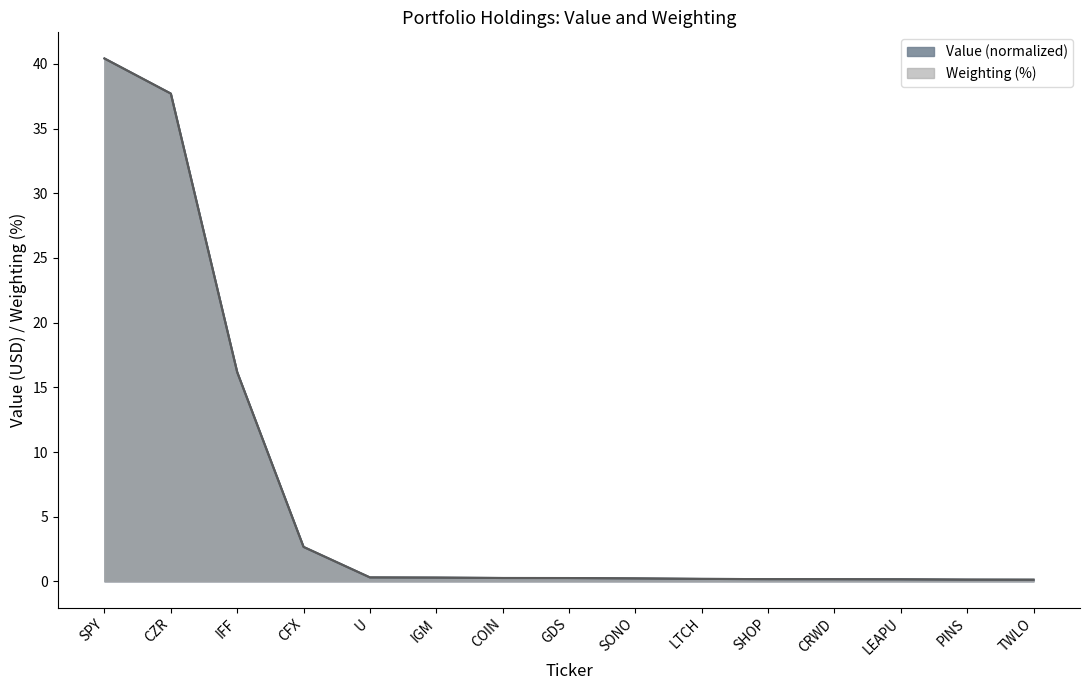

What is the difference between the second highest and minimum values in the Value series?

37.6